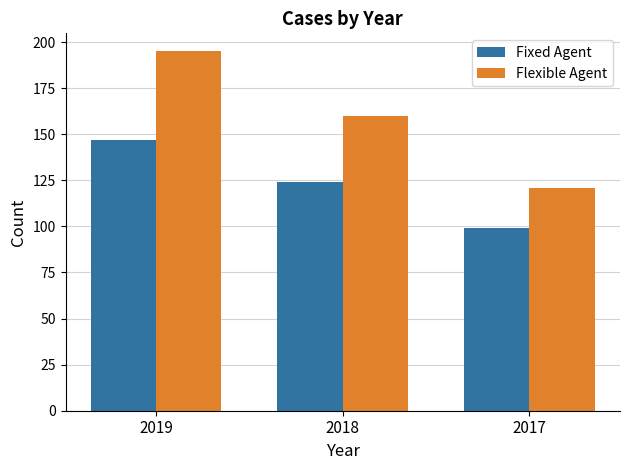

The value of Fixed Agent at 2019 is 69. True or false?

False